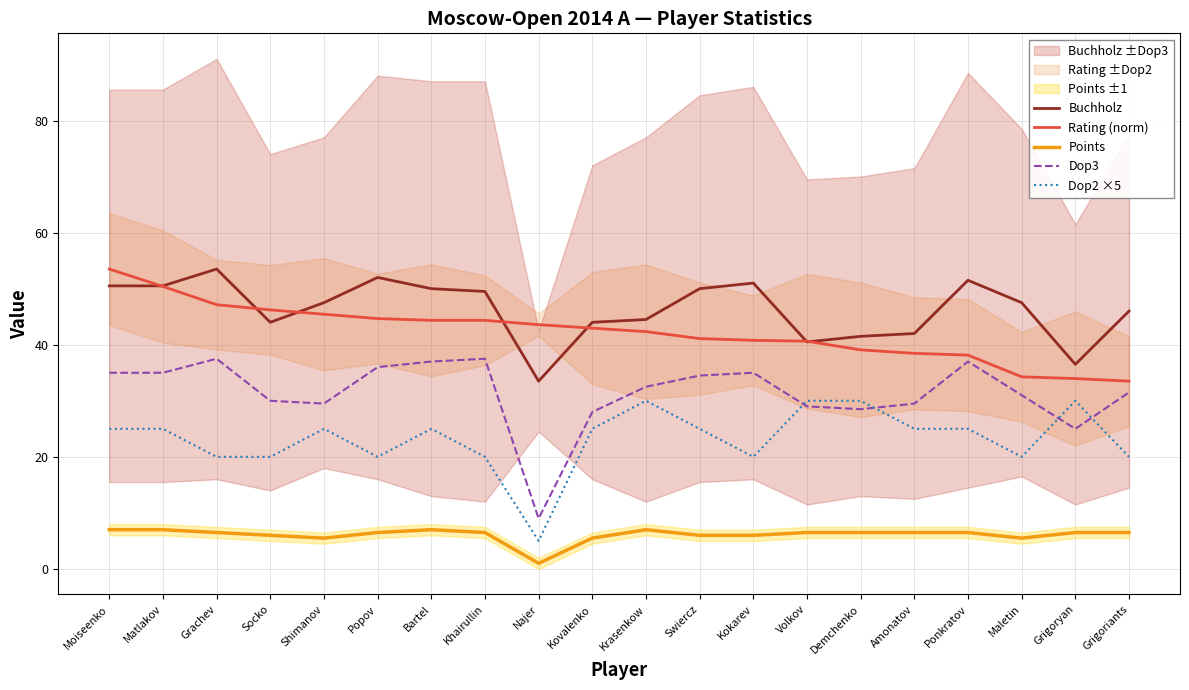

True or false: Dop3 has more than 1 points higher than both neighbors.

True